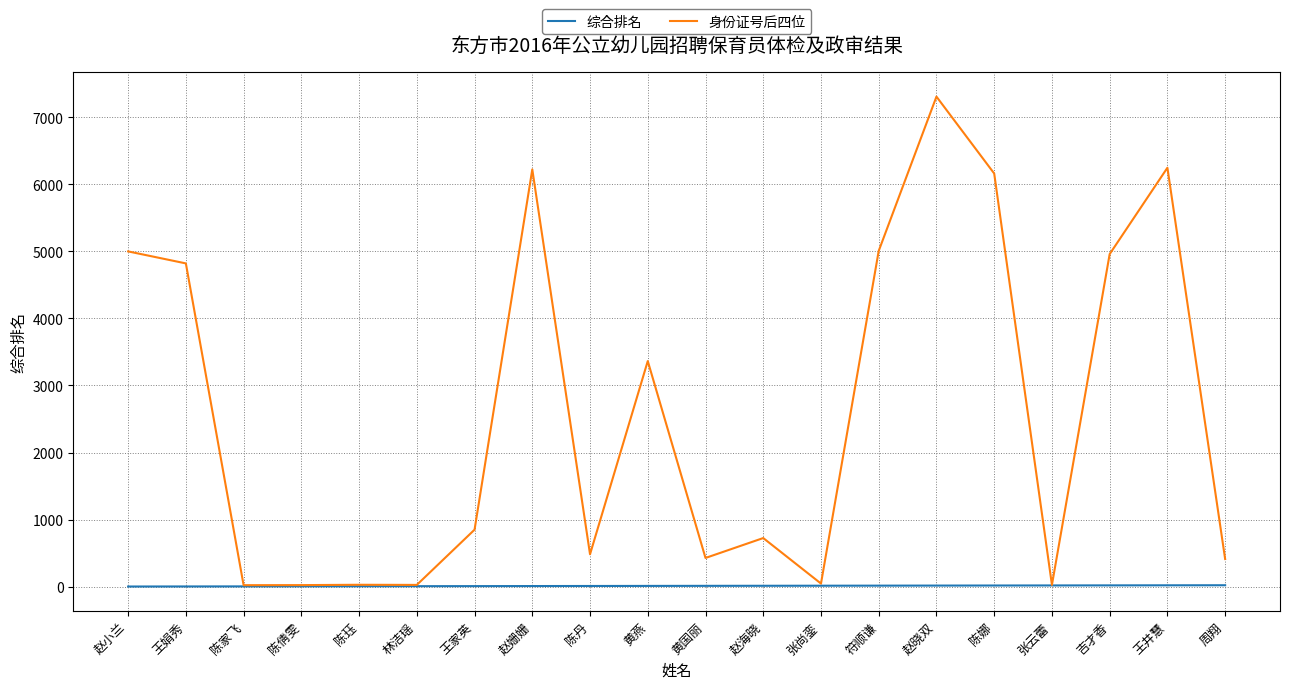

At which category is the sum across all series the highest?

赵晓双